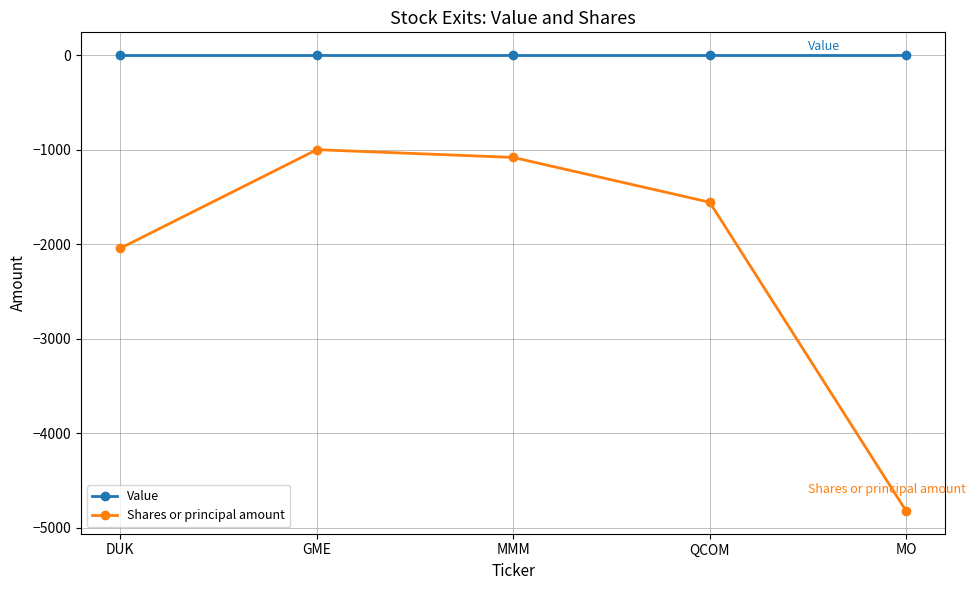

What is the total value across all series at MMM?

-1082